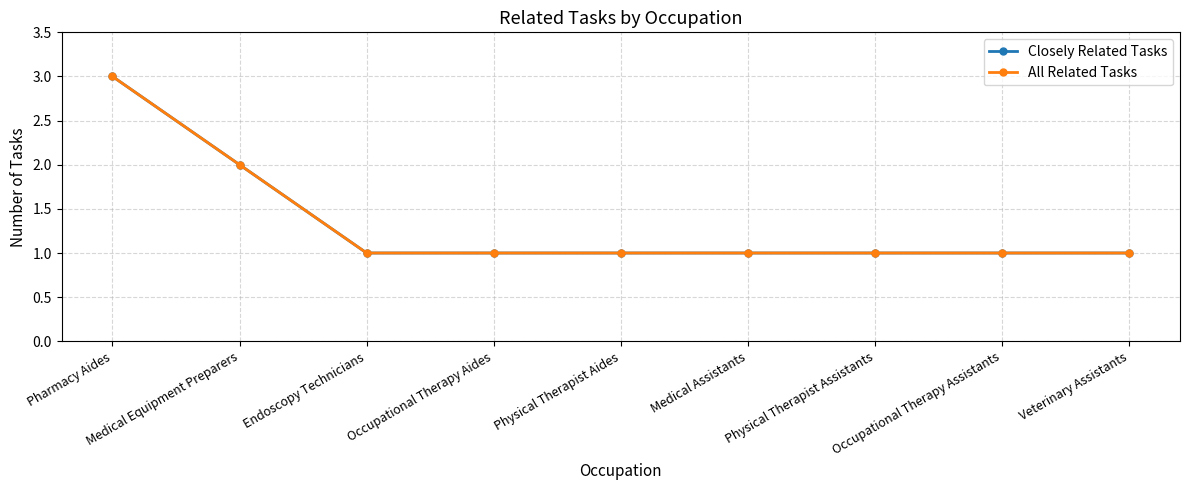

Does the chart have visible grid lines?

Yes